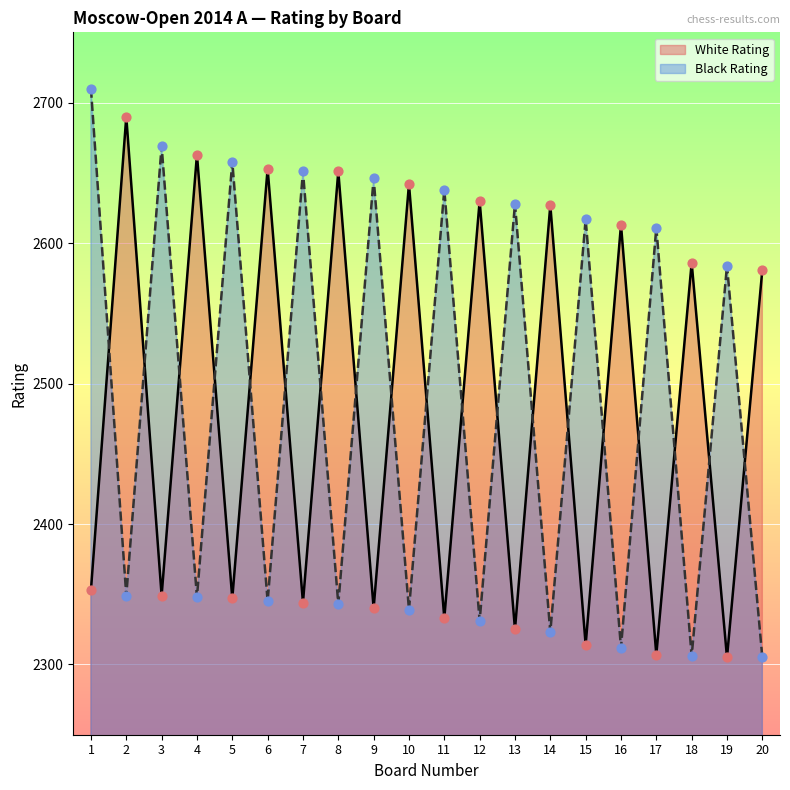

At how many categories does at least one series exceed 2310?

20